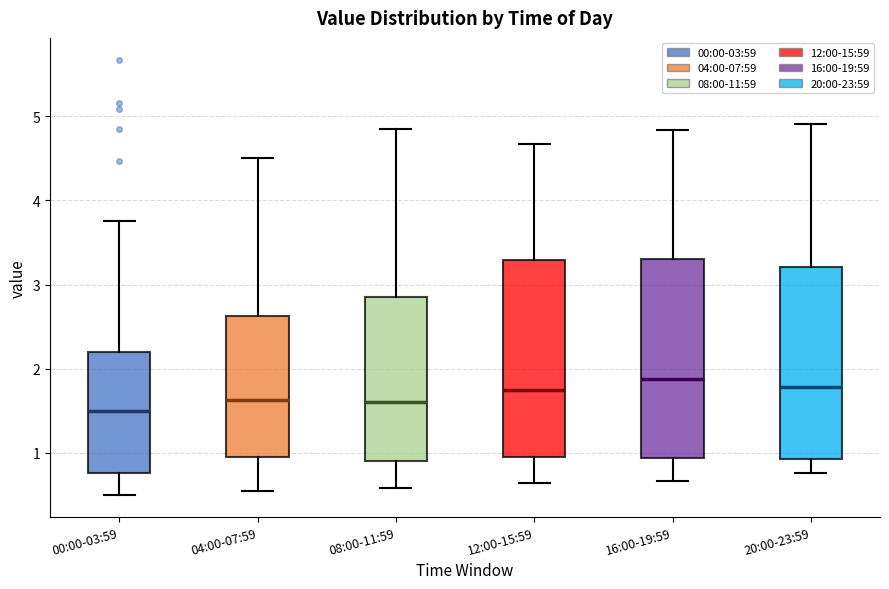

Where is the lower edge of the box for 04:00-07:59 on the y-axis? The values are not printed on the chart, so give them approximately, as read against the axis.

1.0